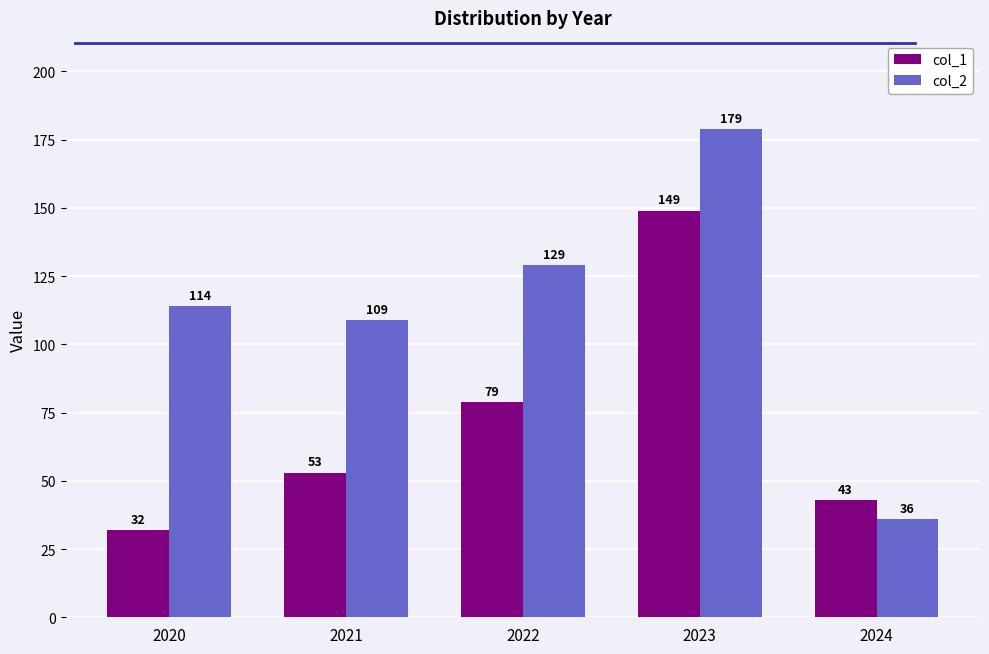

Rank the categories by col_2 value from highest to lowest.

2023, 2022, 2020, 2021, 2024